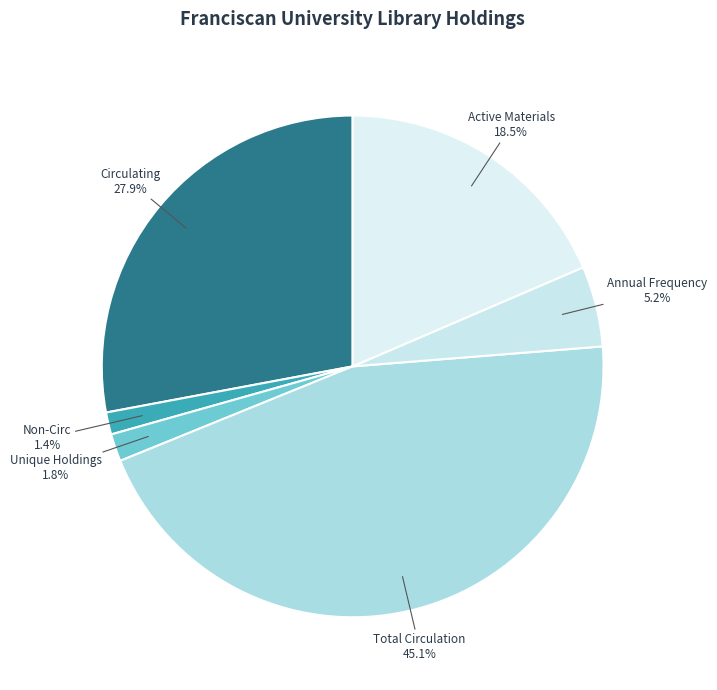

To the nearest percent, what is the combined percentage of Non-Circ and Annual Frequency?

7%